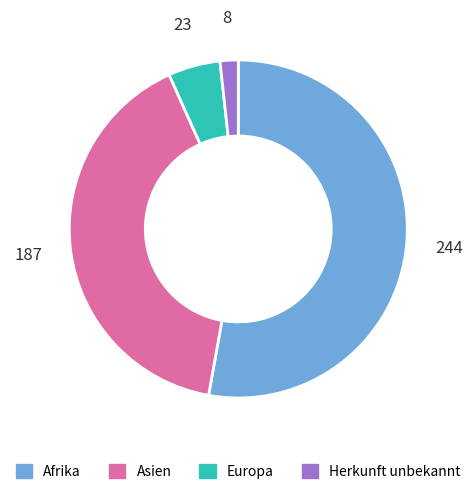

Rank the categories by value from lowest to highest.

Herkunft unbekannt, Europa, Asien, Afrika